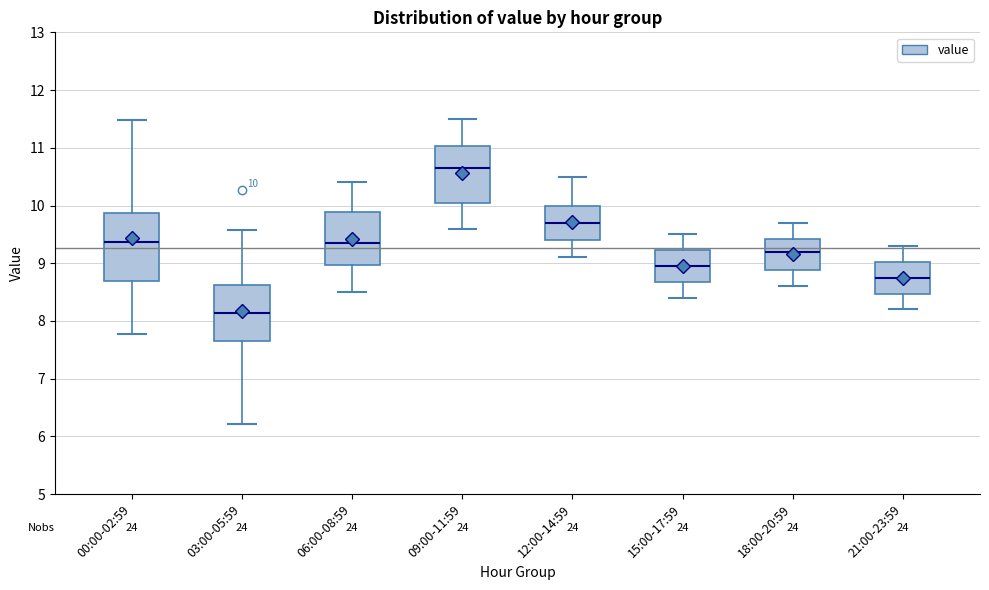

Comparing the boxes themselves (not the whiskers), which one is the tallest?

00:00-02:59